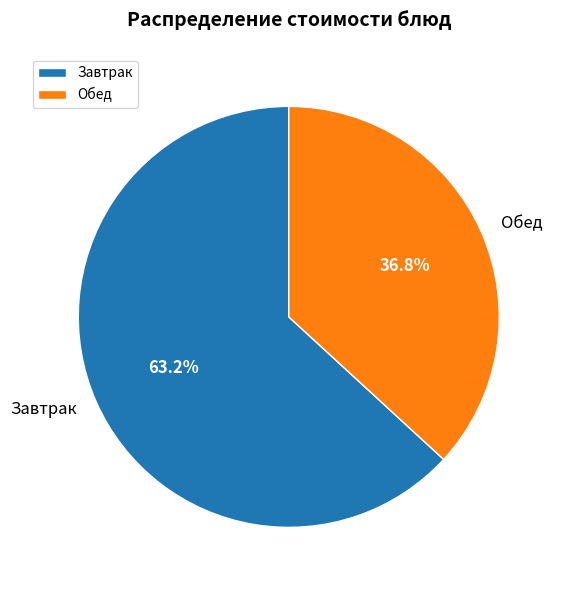

Rank the categories by value from highest to lowest.

Завтрак, Обед